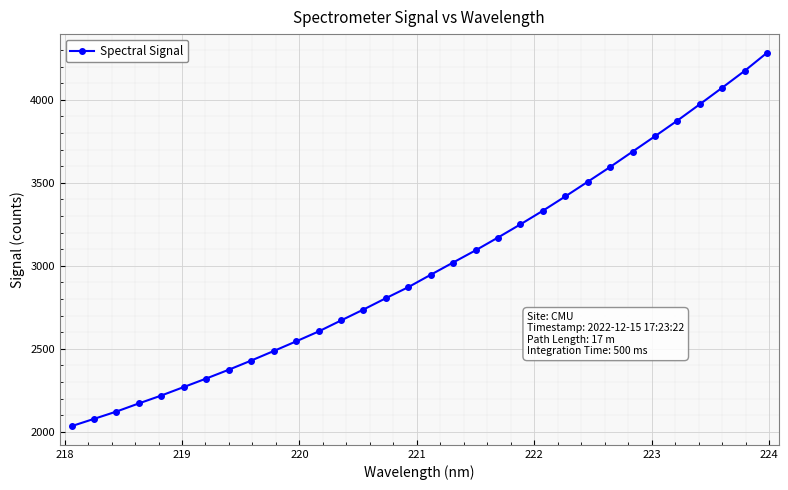

What is the maximum value shown in the chart?

4283.3